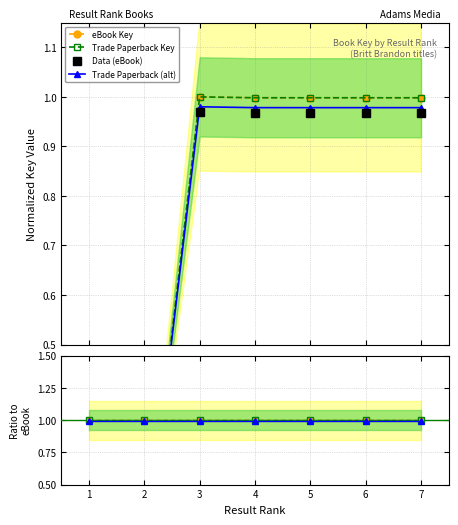

True or false: eBook Key has a value of 1.8 at 6.

False